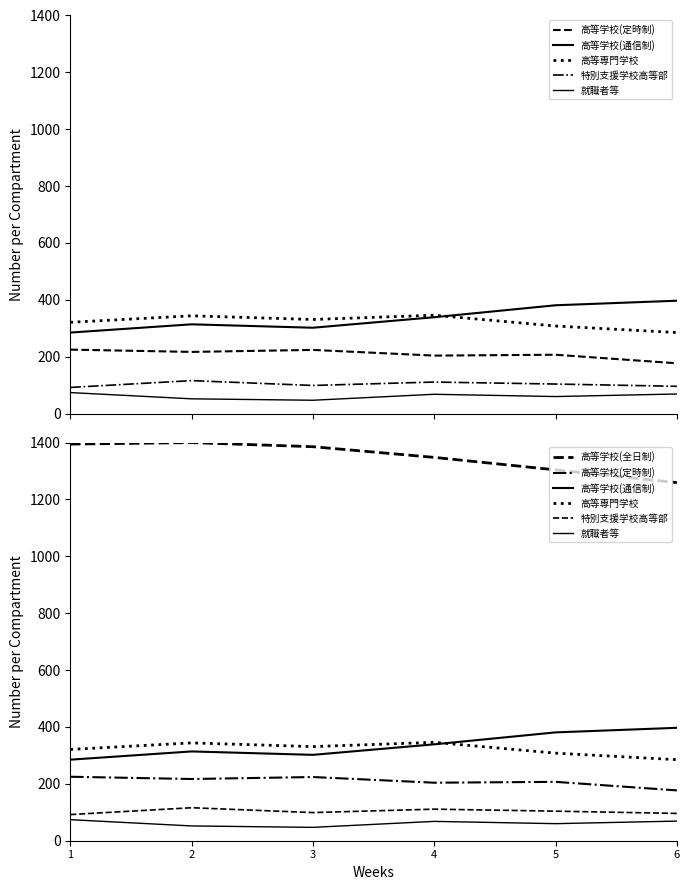

What are all the series names shown in the legend?

高等学校(定時制), 高等学校(通信制), 高等専門学校, 特別支援学校高等部, 就職者等, 高等学校(全日制)